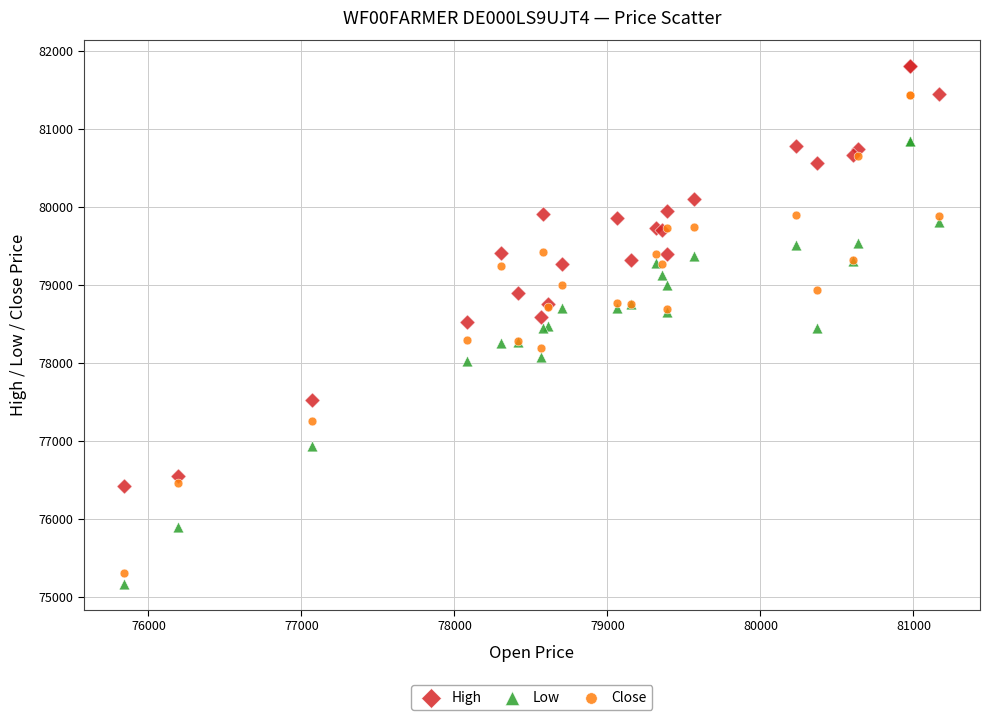

Which series has the largest Y range (max minus min)?

Close